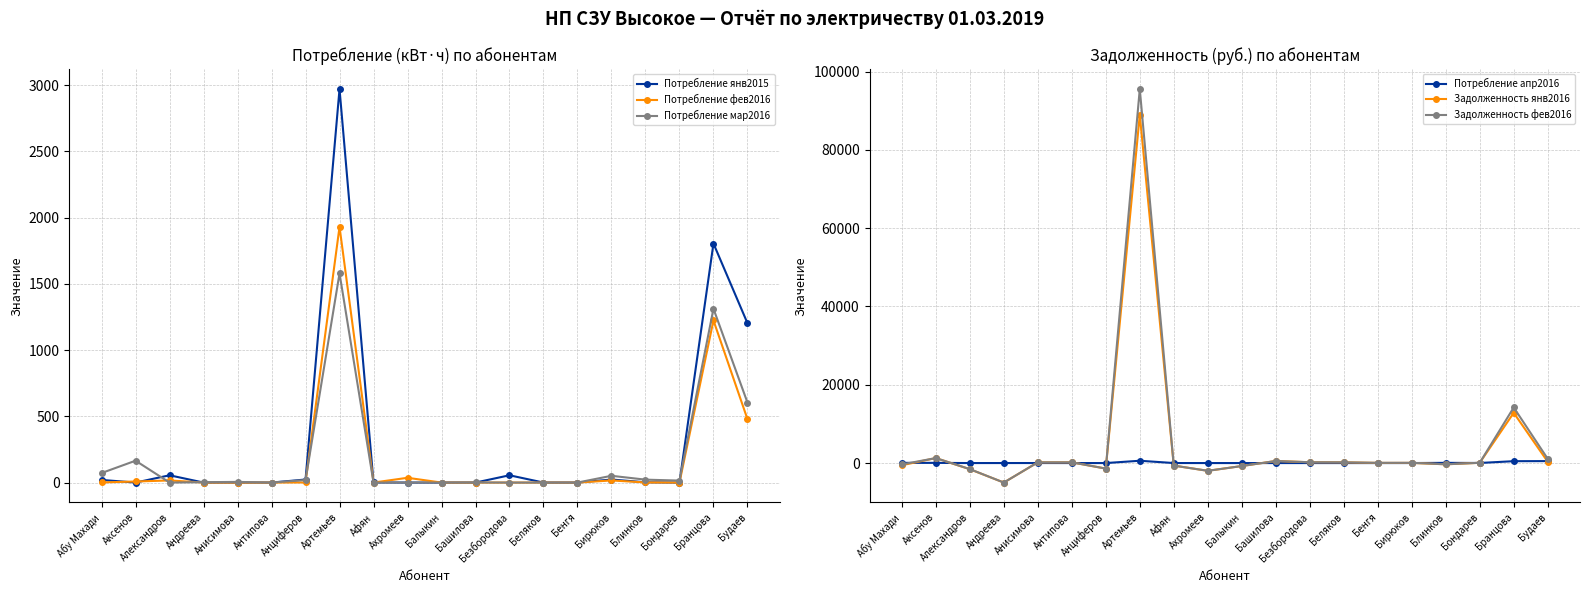

Which series has the widest spread of values?

Задолженность фев2016